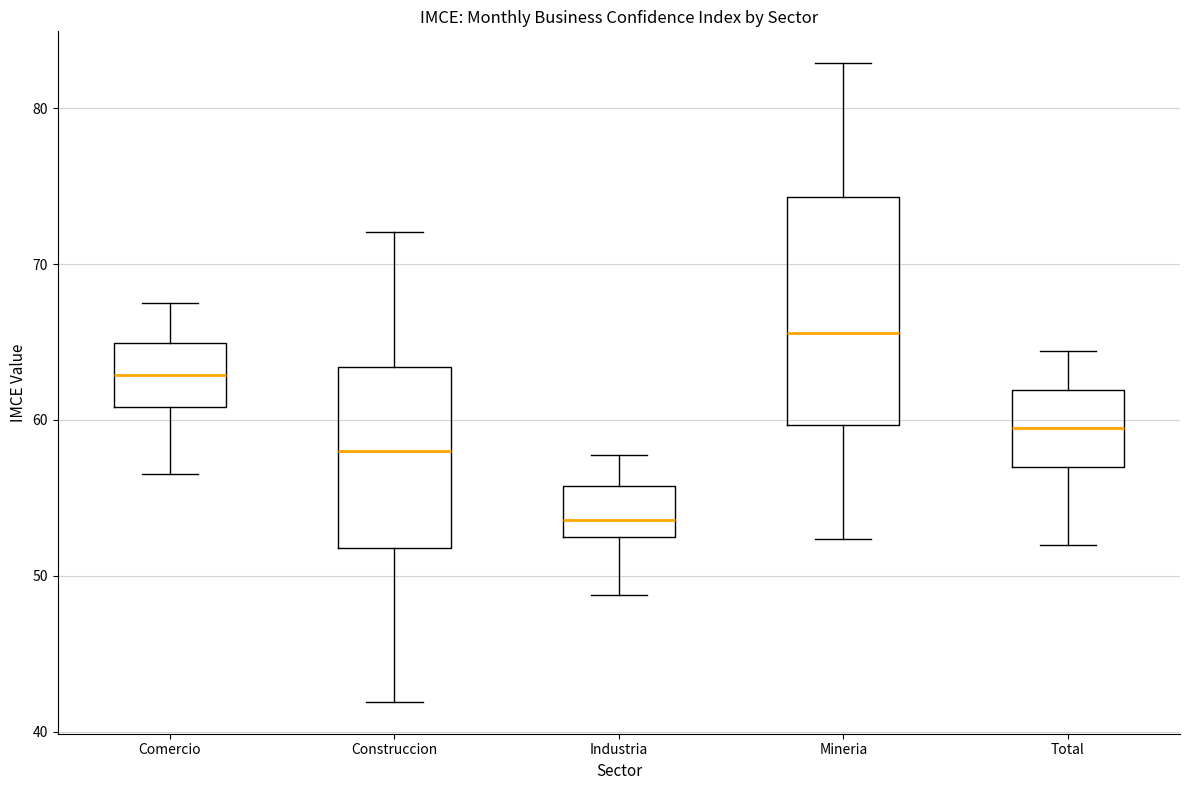

Reading left to right, read every box against the y-axis: the position of its median line, the range the box covers, and the ends of its whiskers. The values are not printed on the chart, so give them approximately, as read against the axis.

Comercio: median 63, box 61 to 65, whiskers 57 to 68
Construccion: median 58, box 52 to 63, whiskers 42 to 72
Industria: median 54, box 52 to 56, whiskers 49 to 58
Mineria: median 66, box 60 to 74, whiskers 52 to 83
Total: median 59, box 57 to 62, whiskers 52 to 64